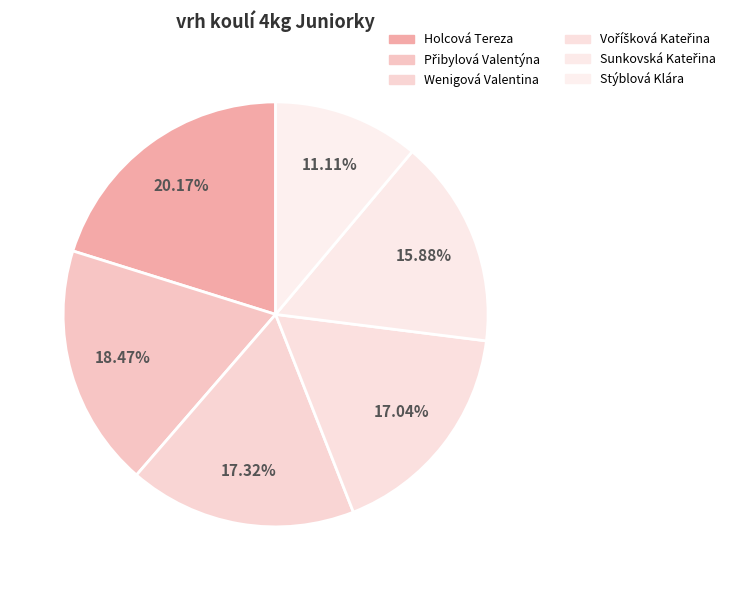

To the nearest percent, what is the combined percentage of Wenigová Valentina and Sunkovská Kateřina?

33%